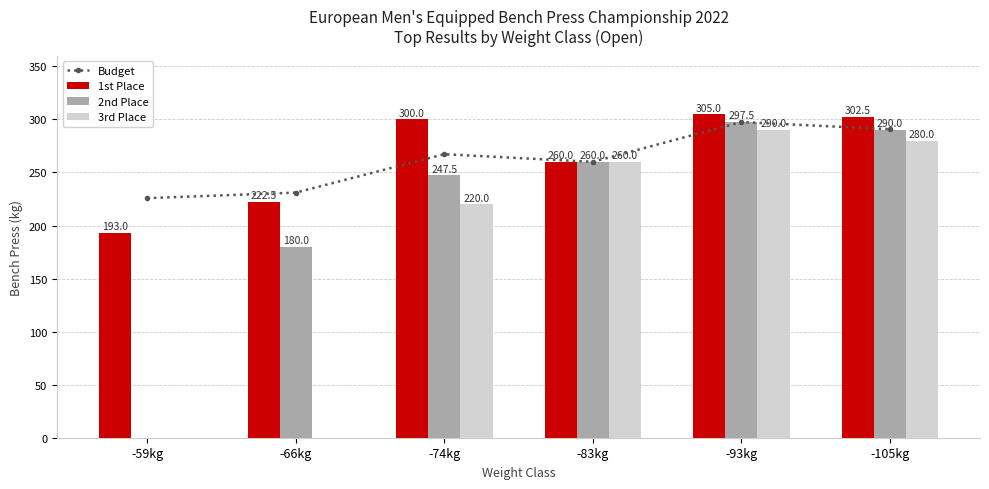

What is the value of the 1st Place bar at the 6th from the left?

302.5